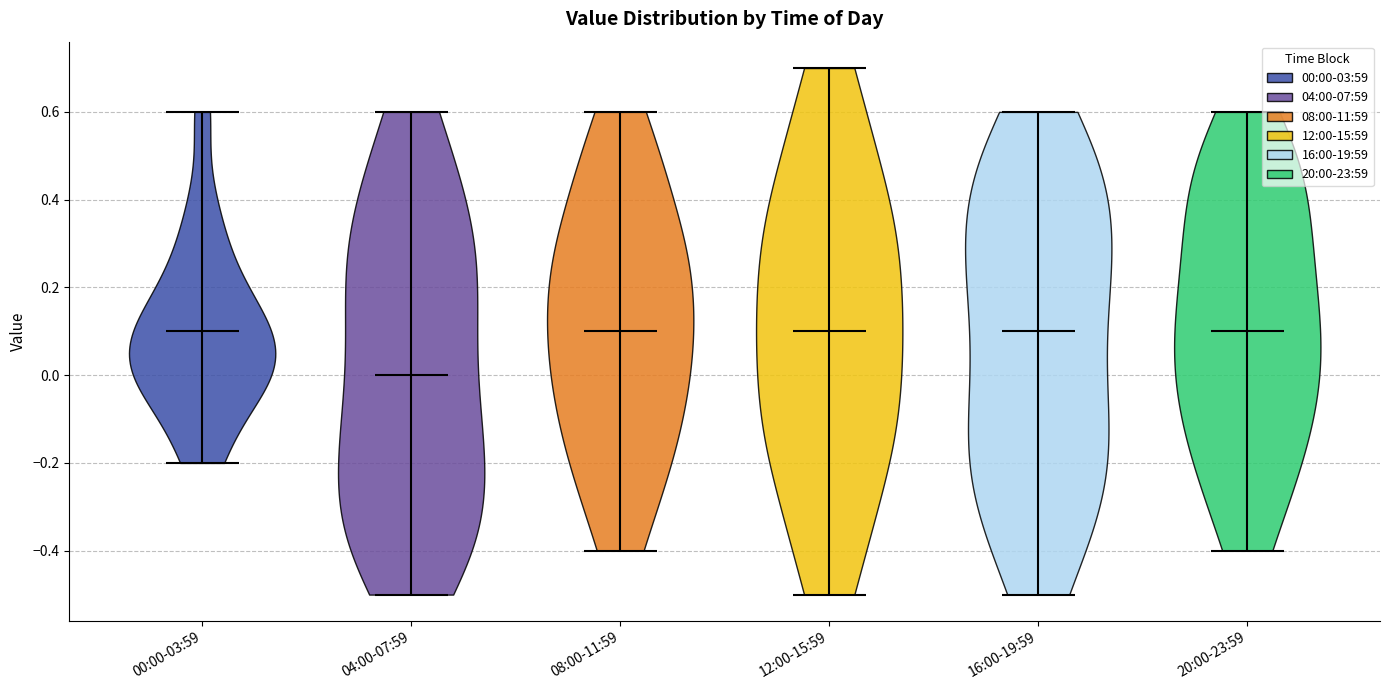

Reading left to right, read every violin against the y-axis: where its median line is, and the lowest and highest points it reaches. The values are not printed on the chart, so give them approximately, as read against the axis.

00:00-03:59: median line 0.1, lowest point -0.2, highest point 0.6
04:00-07:59: median line 0.0, lowest point -0.5, highest point 0.6
08:00-11:59: median line 0.1, lowest point -0.4, highest point 0.6
12:00-15:59: median line 0.1, lowest point -0.5, highest point 0.7
16:00-19:59: median line 0.1, lowest point -0.5, highest point 0.6
20:00-23:59: median line 0.1, lowest point -0.4, highest point 0.6